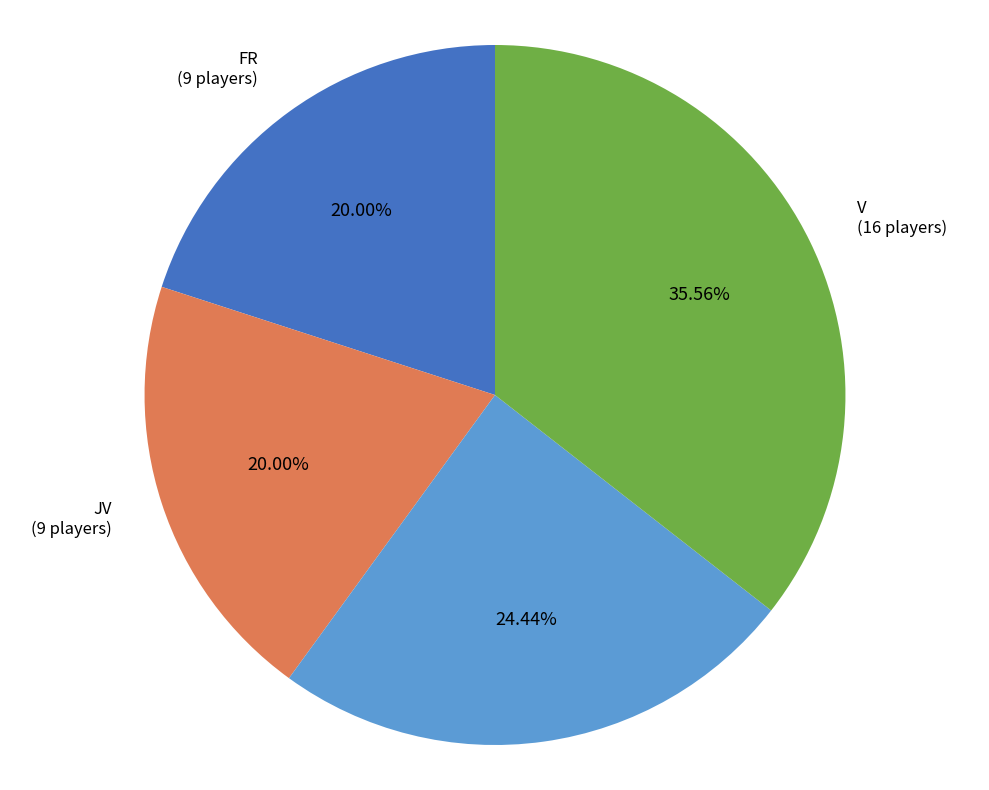

To the nearest percent, what percentage of the pie is JV2?

24%